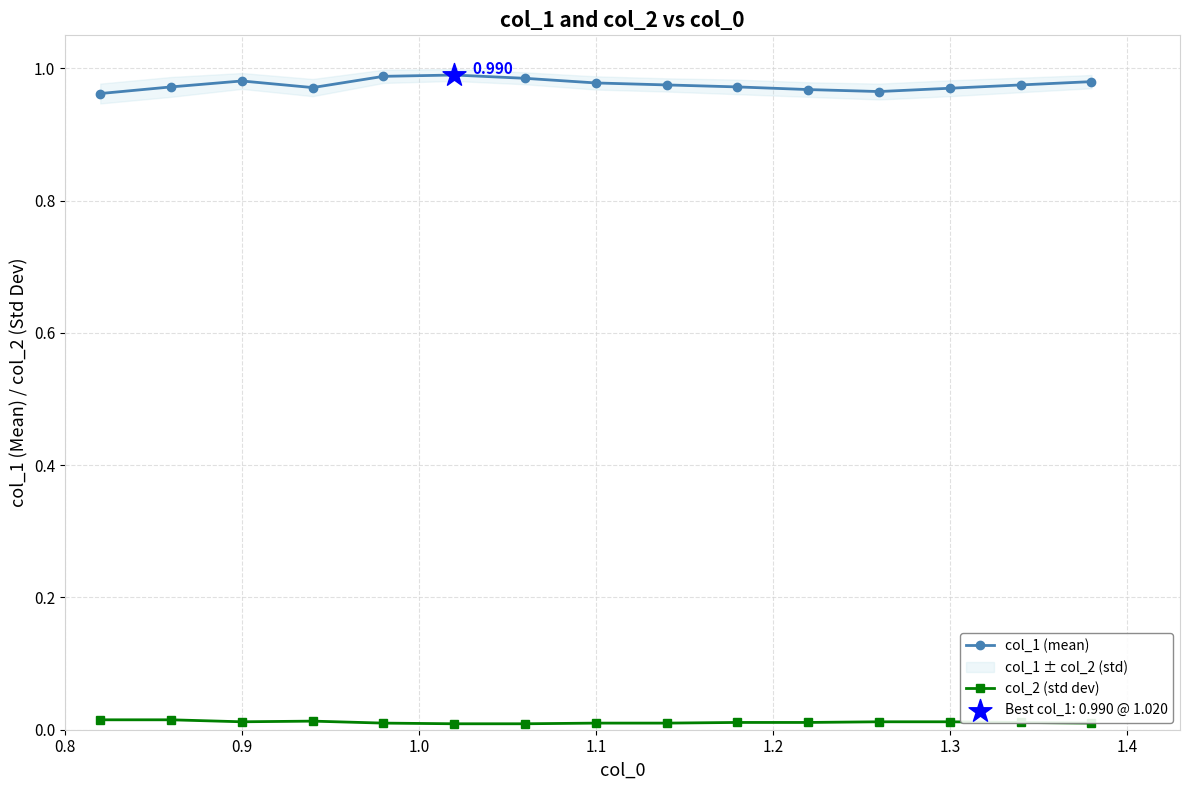

True or false: col_2 (std dev) and col_1 (mean) cross at least once.

False